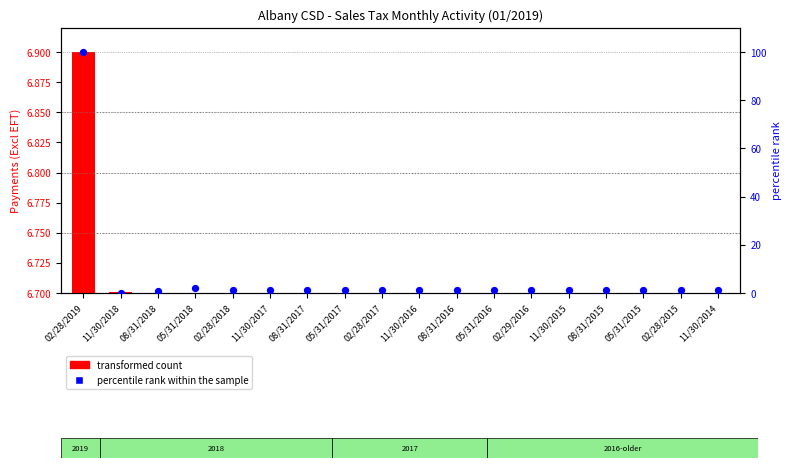

Which series contains the highest Y value?

percentile rank within the sample